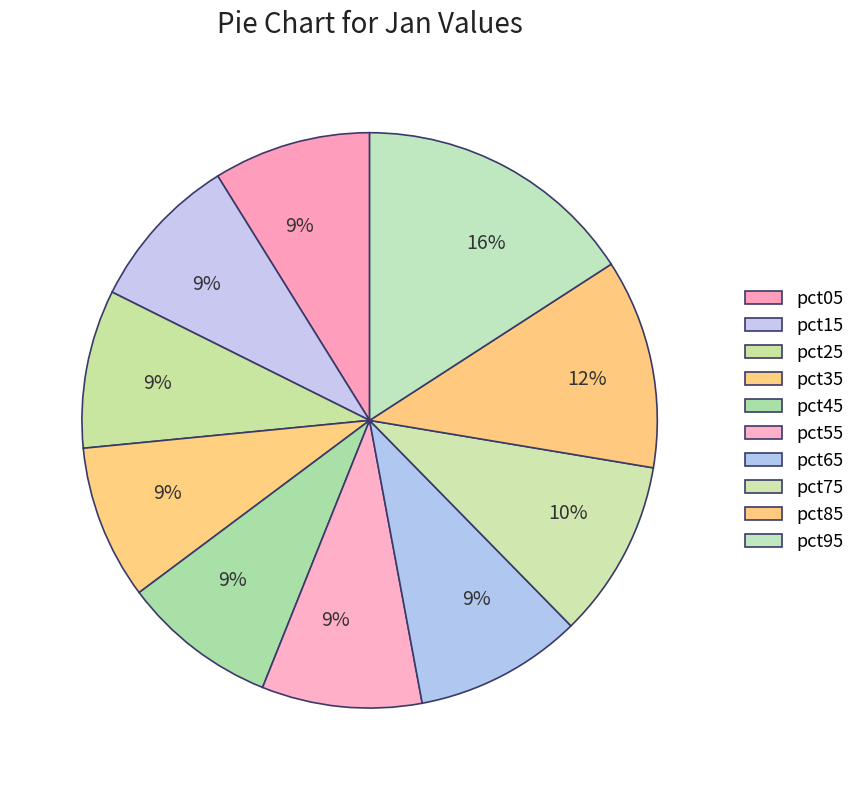

Is it true that pct25 is 9% of the pie?

True